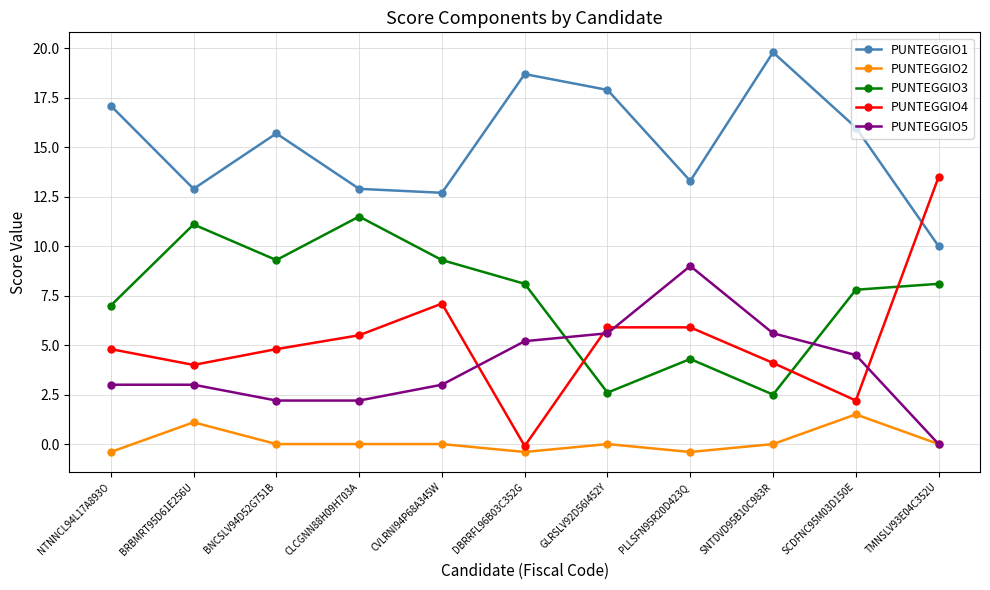

Rank the series by their maximum value, from lowest to highest.

PUNTEGGIO2, PUNTEGGIO5, PUNTEGGIO3, PUNTEGGIO4, PUNTEGGIO1